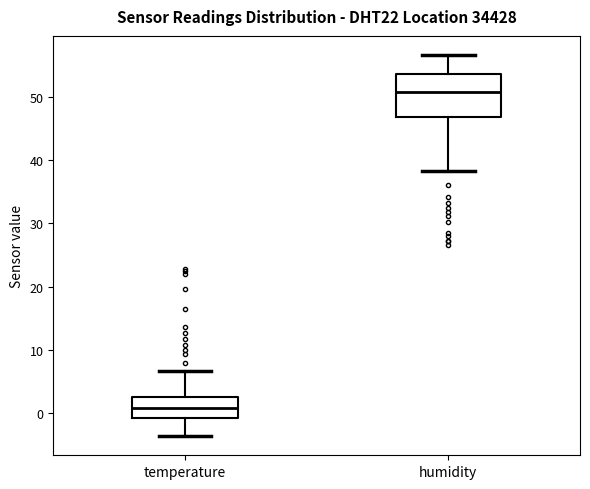

Which box is the tallest, from its lower edge to its upper edge?

humidity